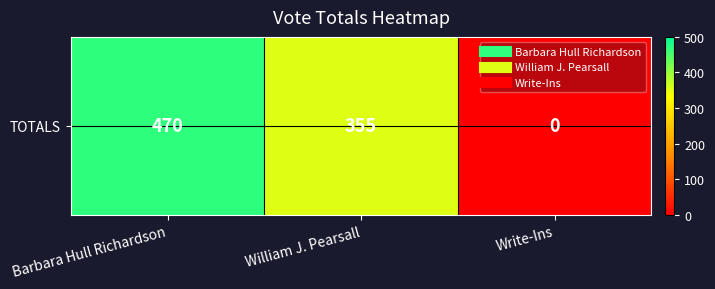

Which category has the lowest value across all series?

Write-Ins